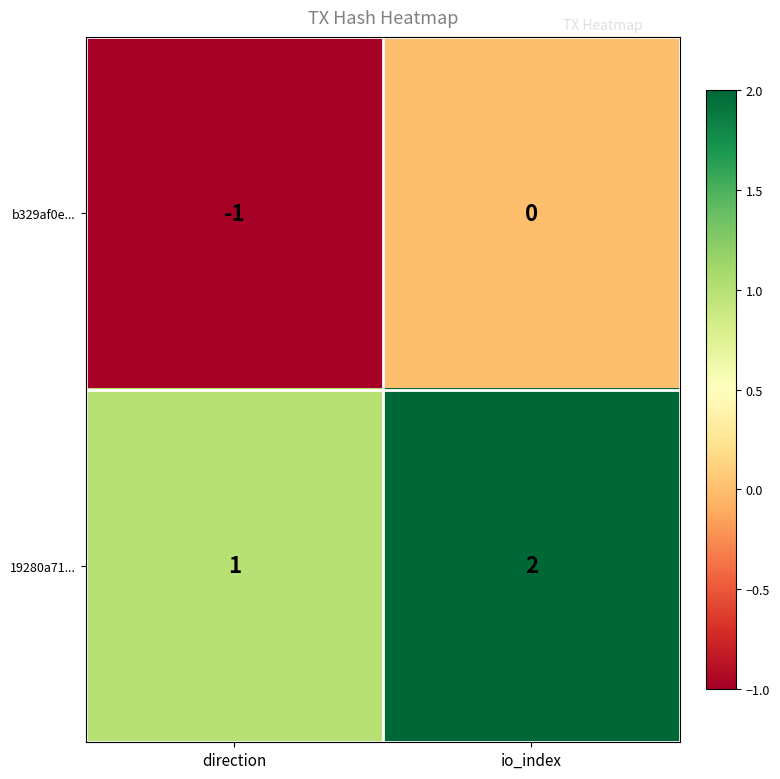

At which category is the sum across all series the highest?

io_index